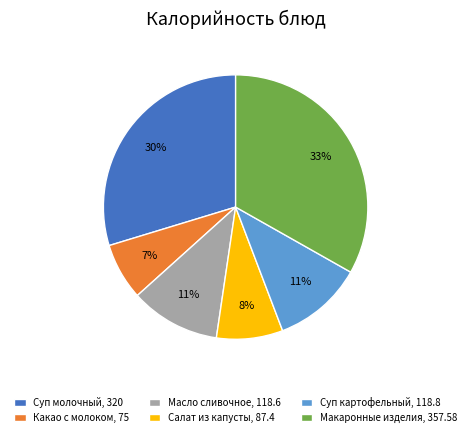

Which has a higher value, Масло сливочное, 118.6 or Какао с молоком, 75?

Масло сливочное, 118.6